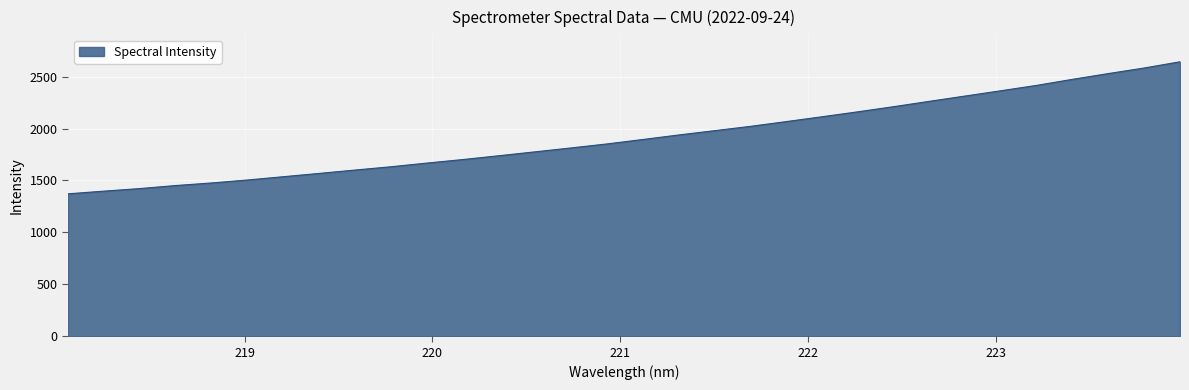

What is the greatest value displayed?

2642.6